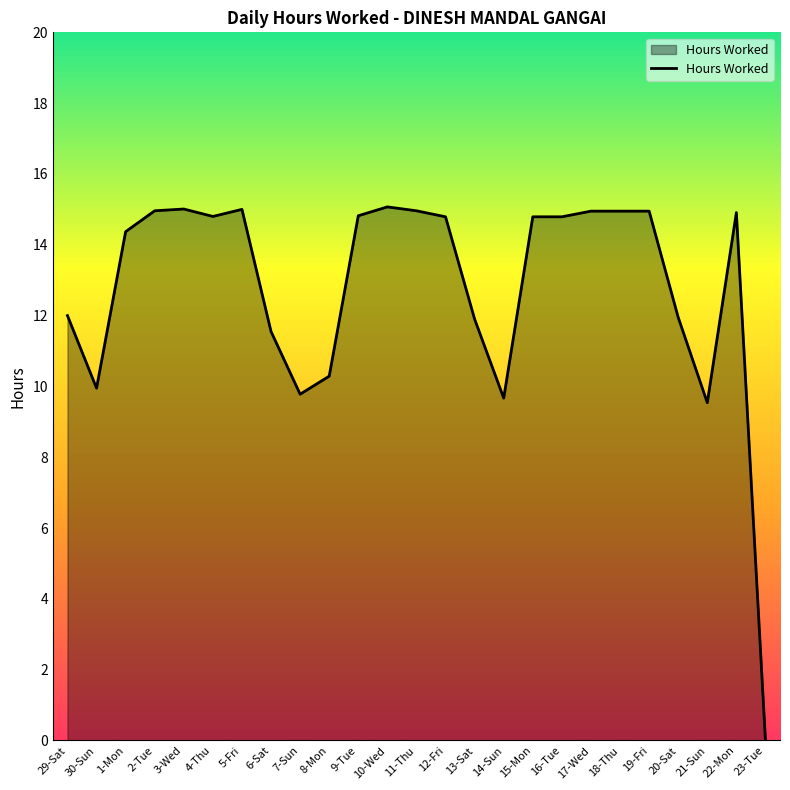

What is the ratio of the value at 14-Sun to the value at 6-Sat?

0.8